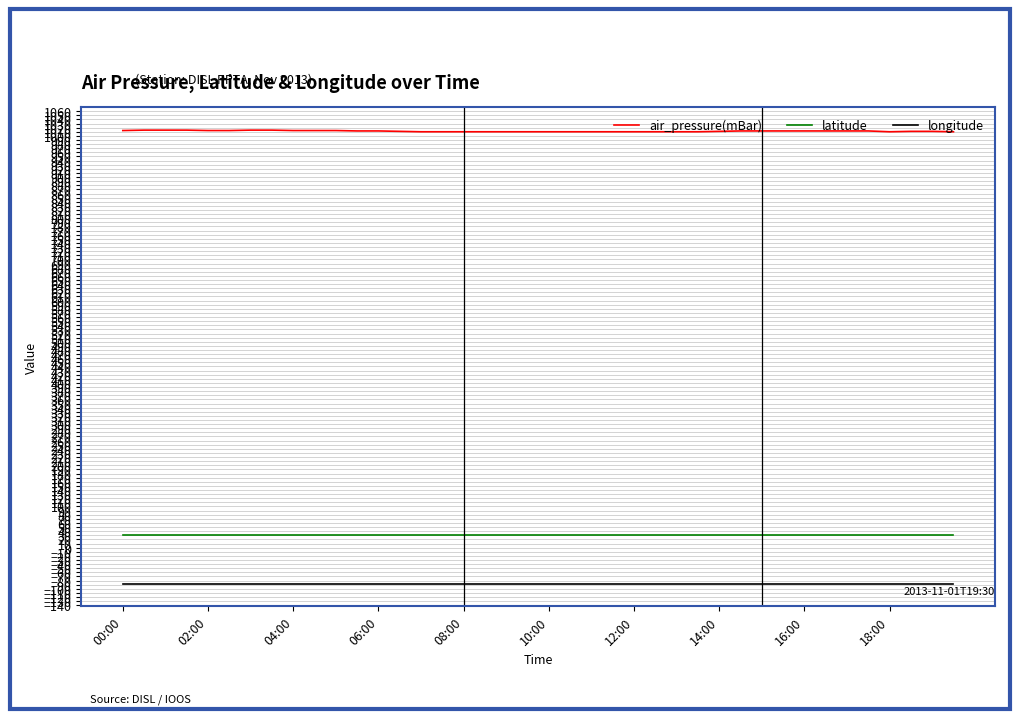

True or false: air_pressure(mBar) and latitude intersect in this chart.

False